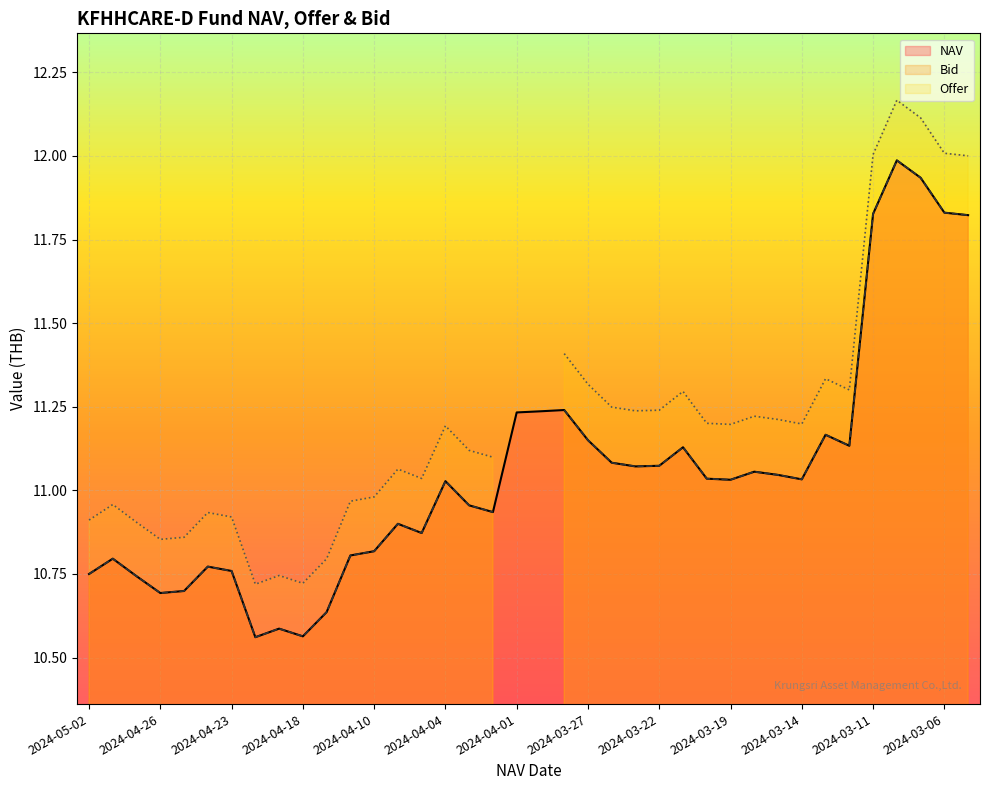

What is the highest value of the NAV series?

12.0